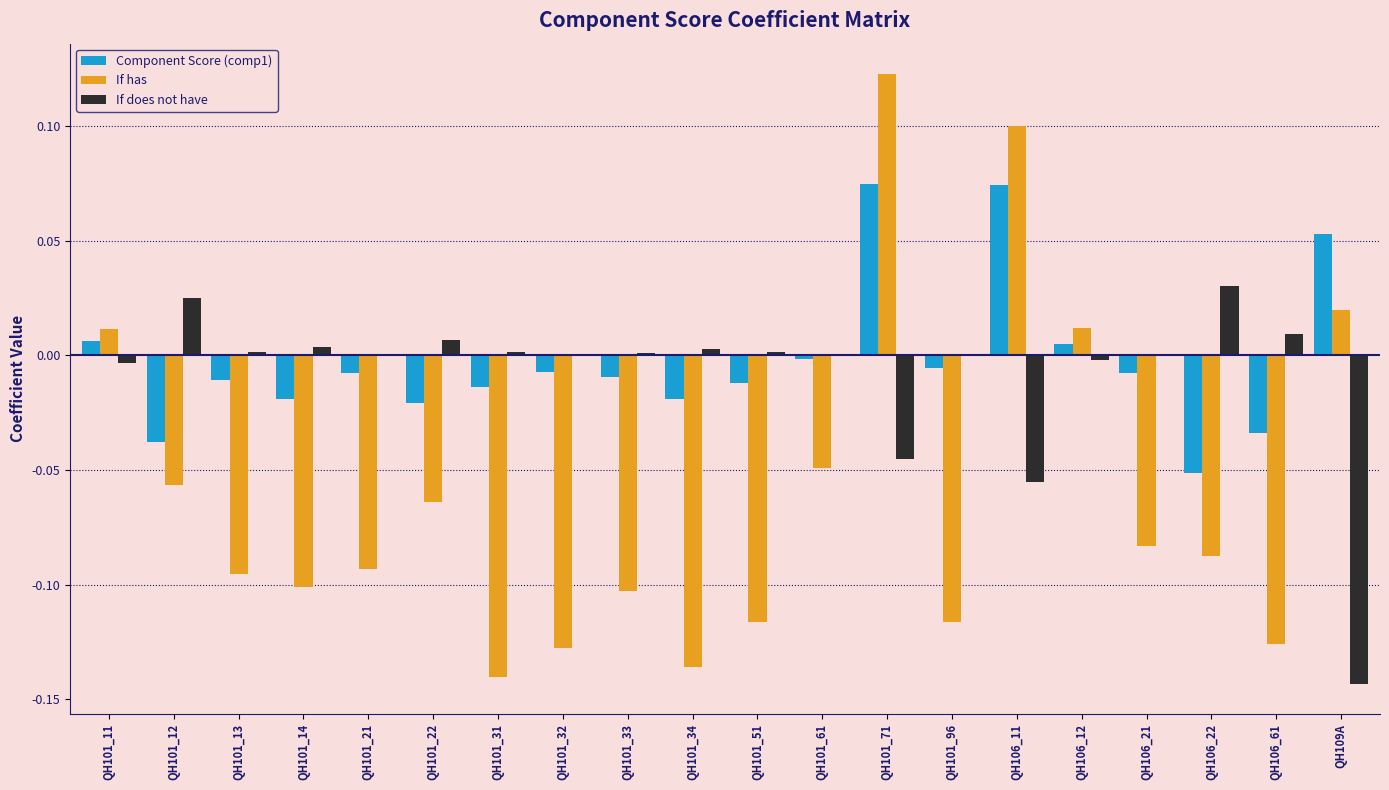

At which category does the chart reach its peak across all series?

QH101_71